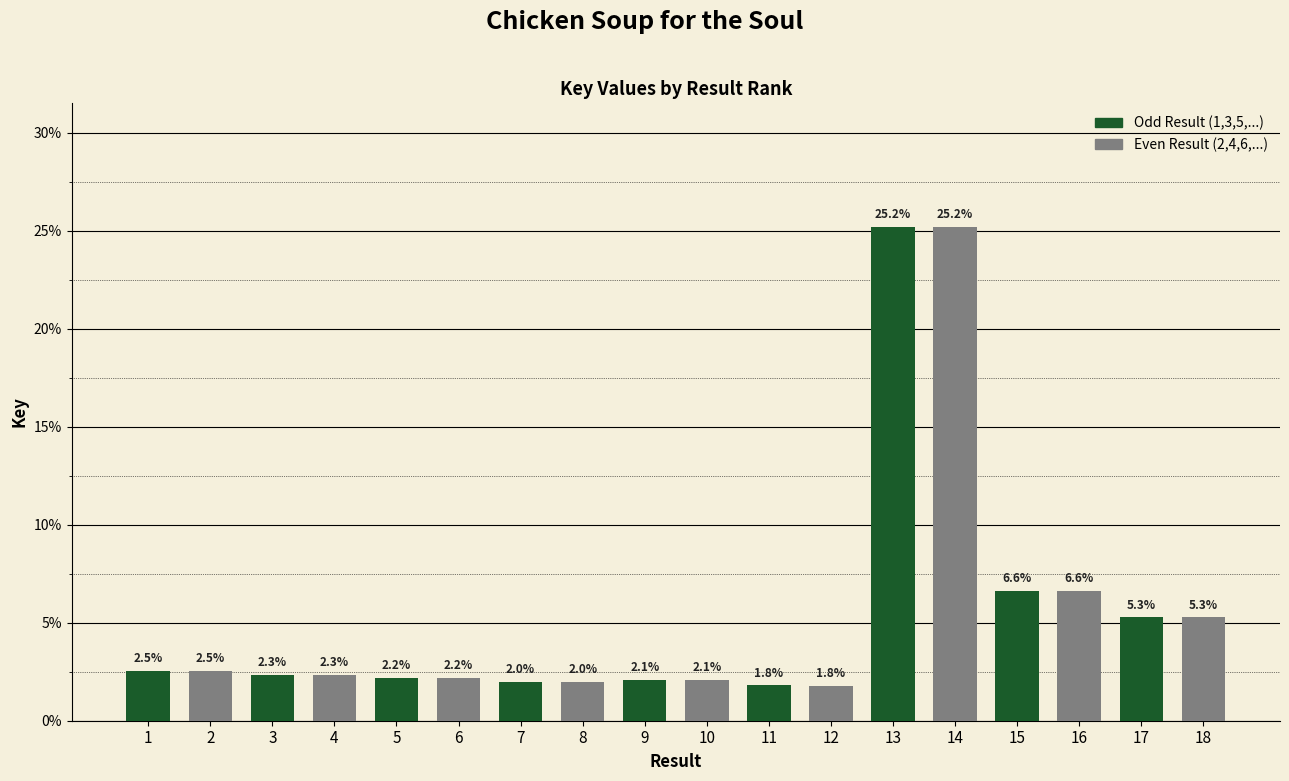

The chart shows a value of 6.2 at 14. True or false?

False